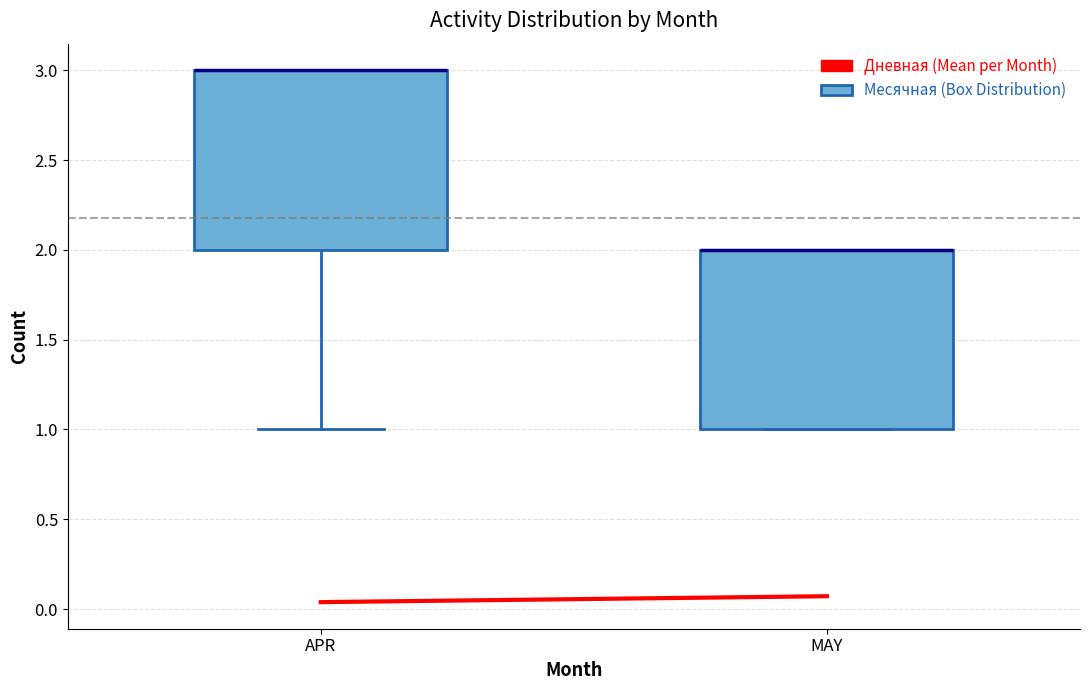

Reading left to right, read every box against the y-axis: the position of its median line, the range the box covers, and the ends of its whiskers. The values are not printed on the chart, so give them approximately, as read against the axis.

APR: median 3 (drawn on the box's upper edge), box 2 to 3, whiskers 1 to 3
MAY: median 2 (drawn on the box's upper edge), box 1 to 2, whiskers 1 to 2